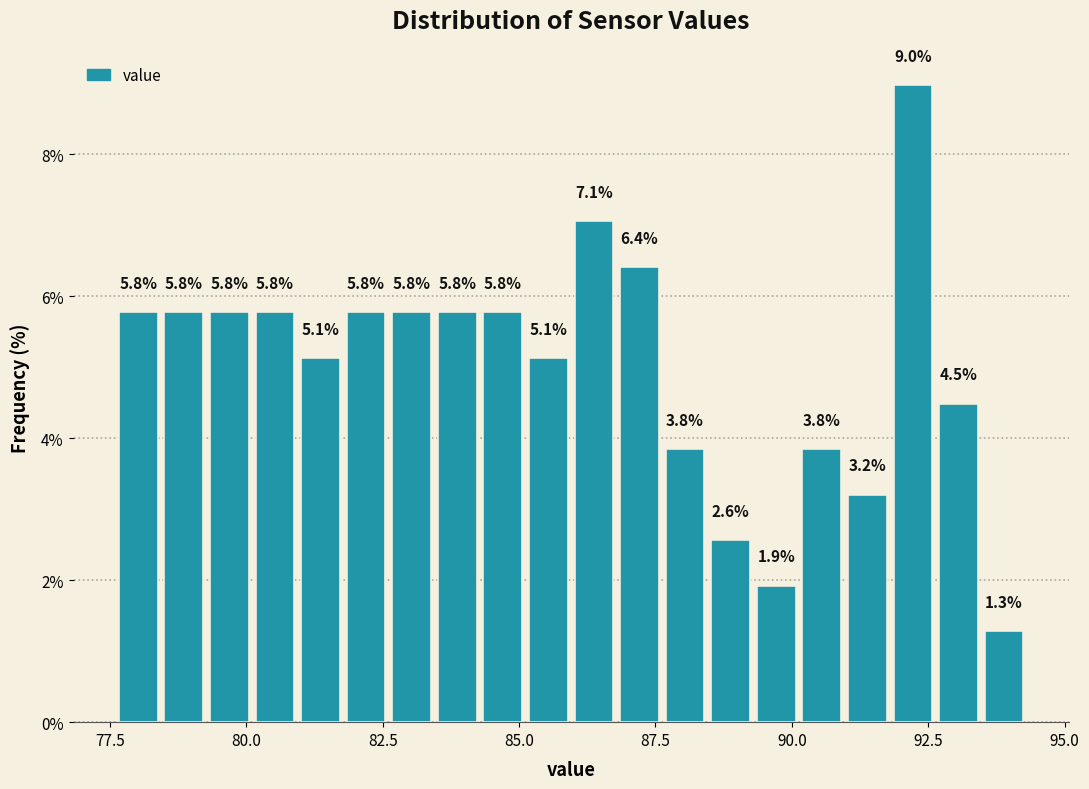

Read against the x-axis, roughly where is the centre of the tallest bar?

92.0